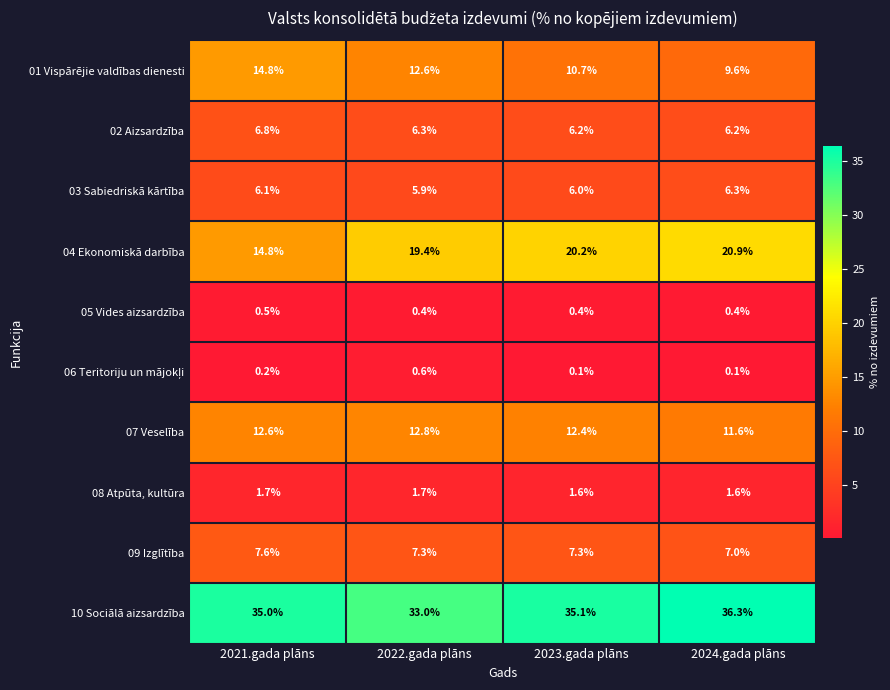

What is the approximate value of 09 Izglītība at 2023.gada plāns?

7.3